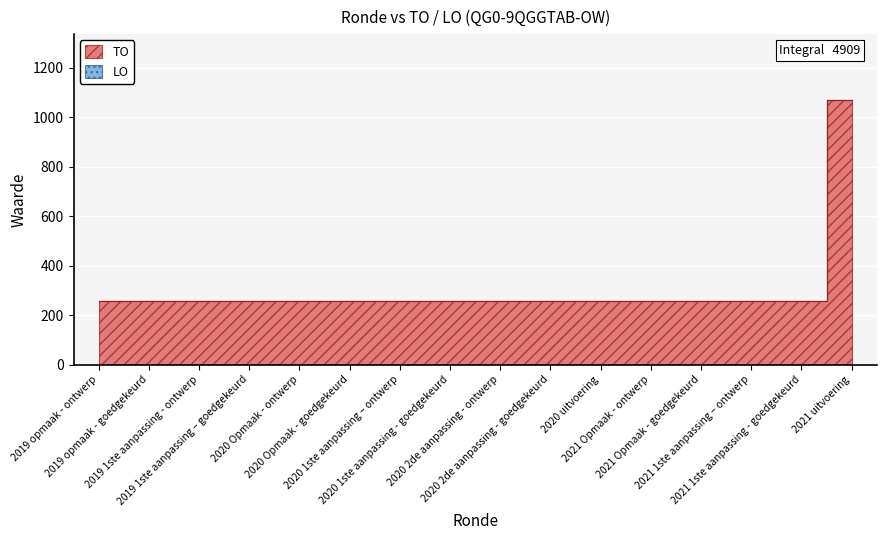

Is it true that the value at 2019 1ste aanpassing – goedgekeurd is 126?

False